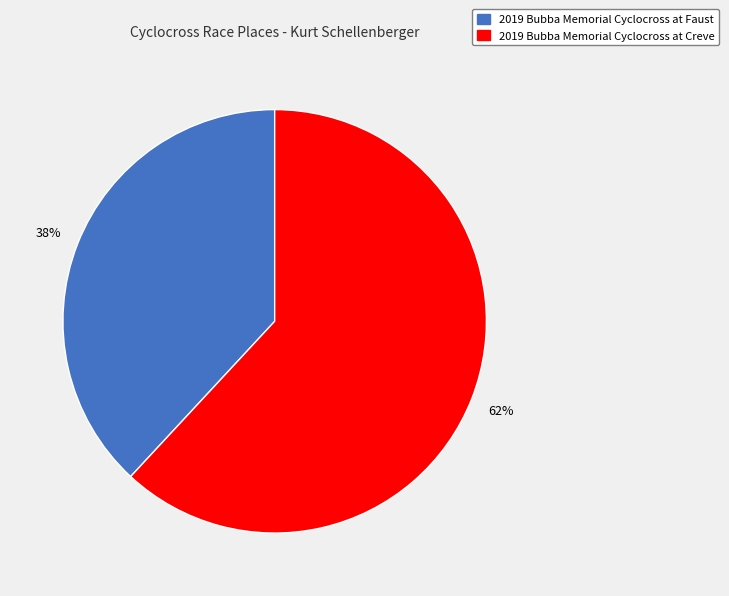

What percentage is the 2019 Bubba Memorial Cyclocross at Faust slice, to the nearest percent?

38%